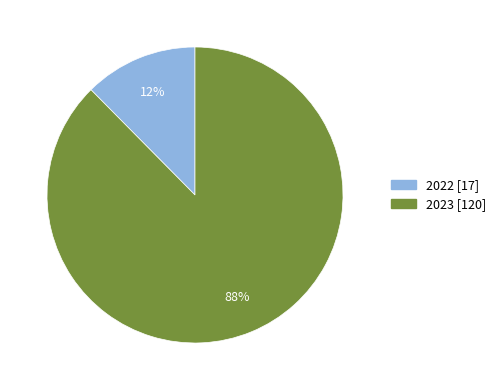

Is it true that 2022 is 12% of the pie?

True